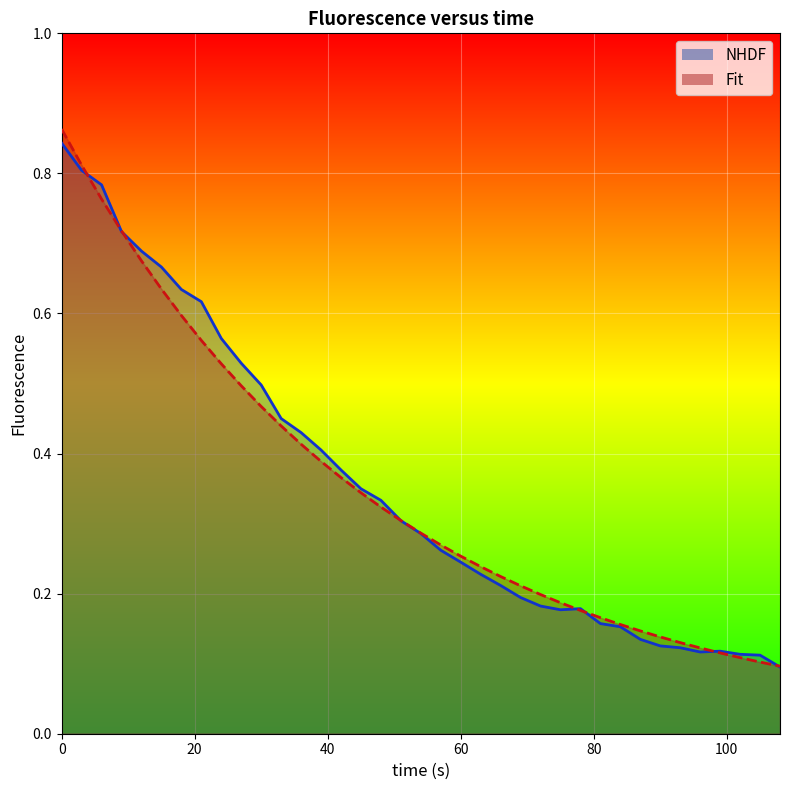

What is the sum of all NHDF values?

13.2